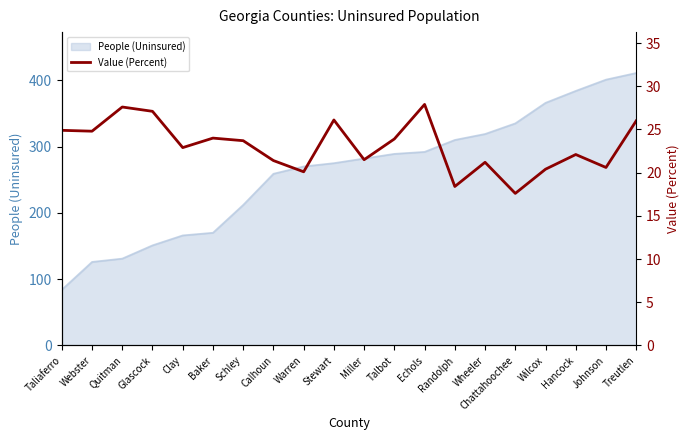

Reading left to right, extract all data points from this chart.

24.9	24.8	27.6	27.1	22.9	24.0	23.7	21.4	20.1	26.1	21.5	23.9	27.9	18.4	21.2	17.6	20.4	22.1	20.6	26.0